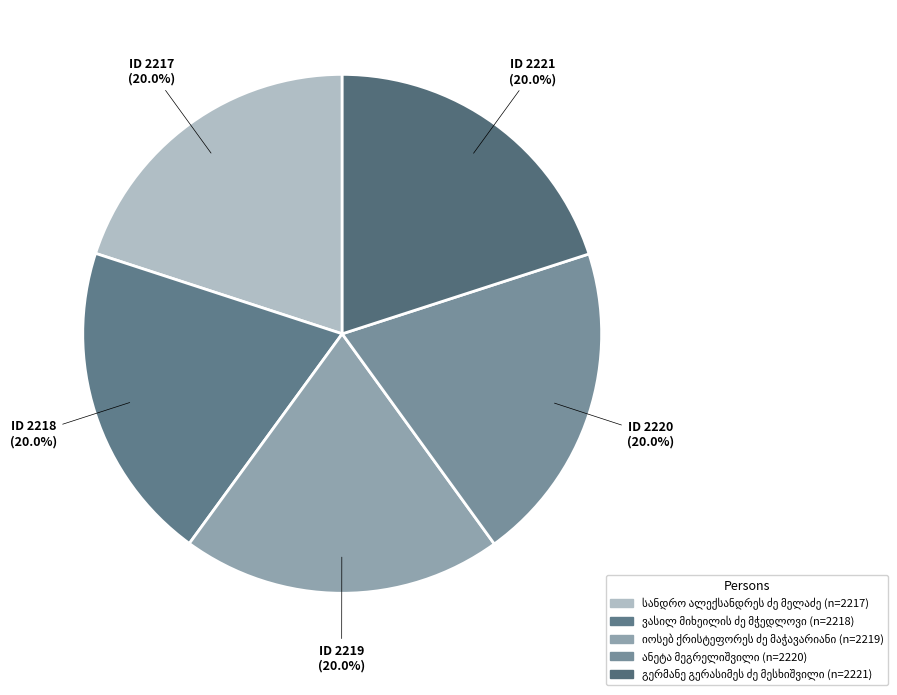

Count the number of slices in the pie.

5